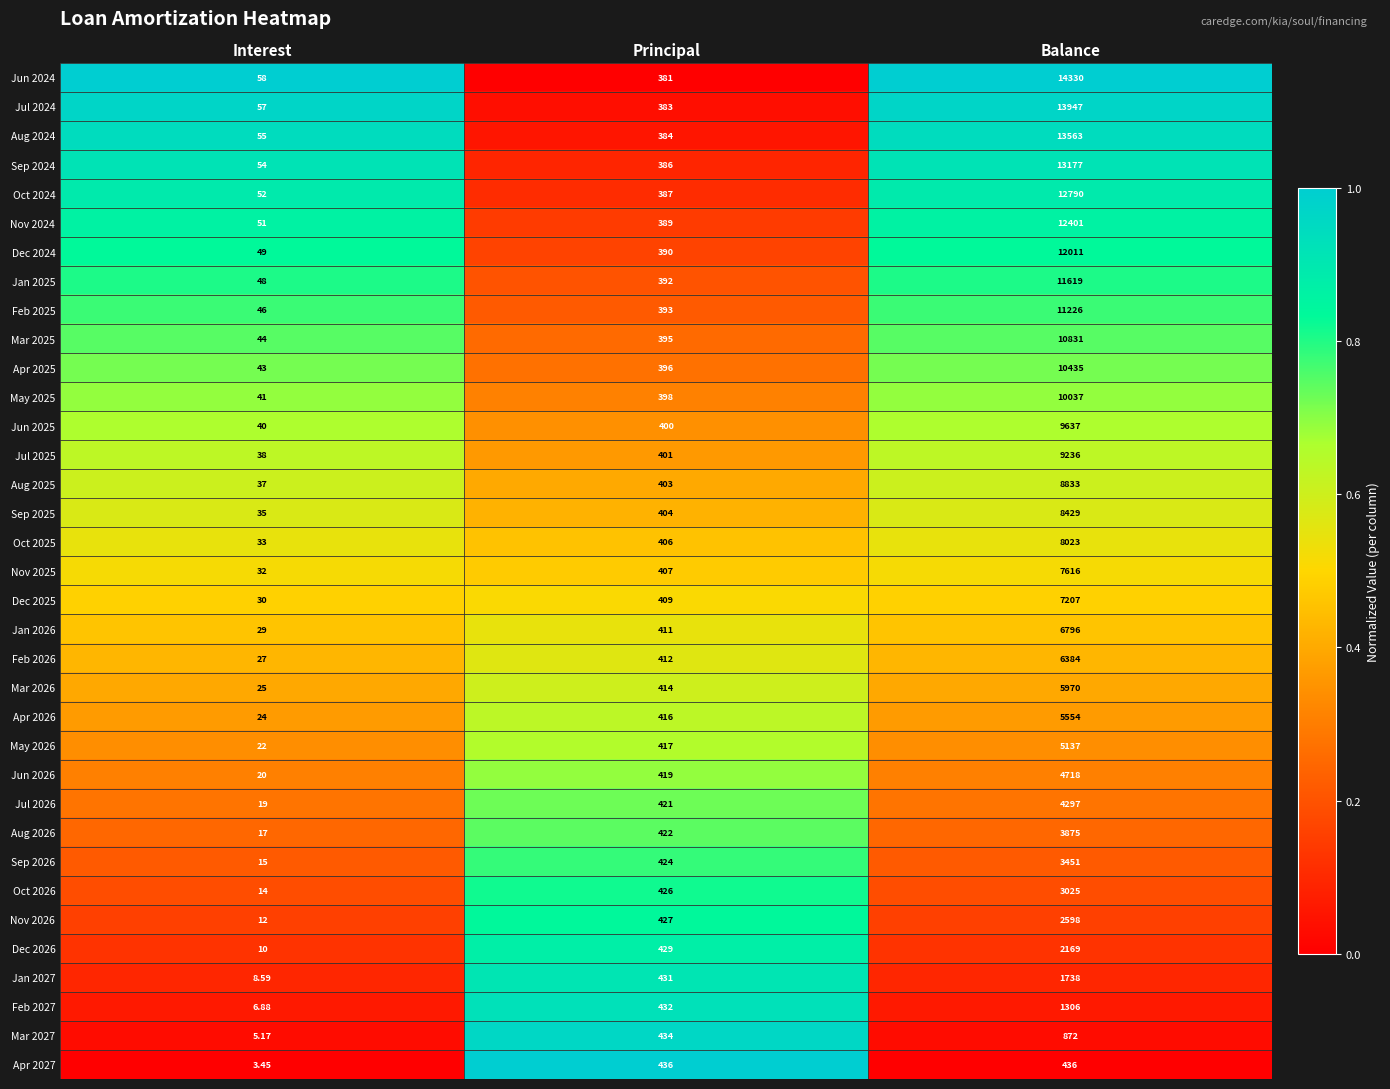

Rank the series at Interest from highest to lowest value.

Jun 2024, Jul 2024, Aug 2024, Sep 2024, Oct 2024, Nov 2024, Dec 2024, Jan 2025, Feb 2025, Mar 2025, Apr 2025, May 2025, Jun 2025, Jul 2025, Aug 2025, Sep 2025, Oct 2025, Nov 2025, Dec 2025, Jan 2026, Feb 2026, Mar 2026, Apr 2026, May 2026, Jun 2026, Jul 2026, Aug 2026, Sep 2026, Oct 2026, Nov 2026, Dec 2026, Jan 2027, Feb 2027, Mar 2027, Apr 2027